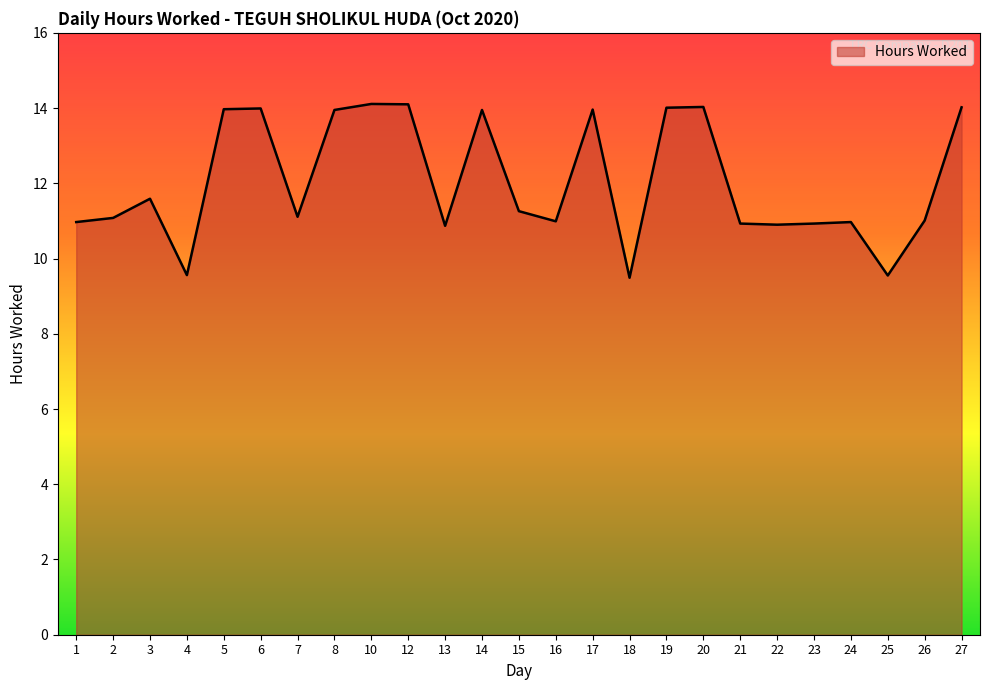

The value at 8 is 19.9. True or false?

False